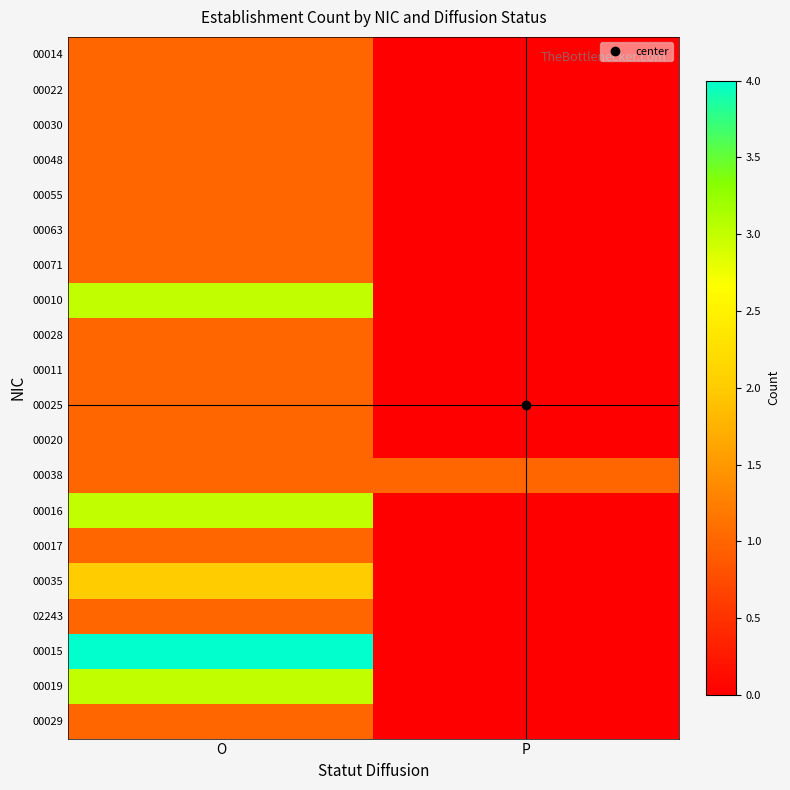

At how many categories does at least one series exceed 3?

1